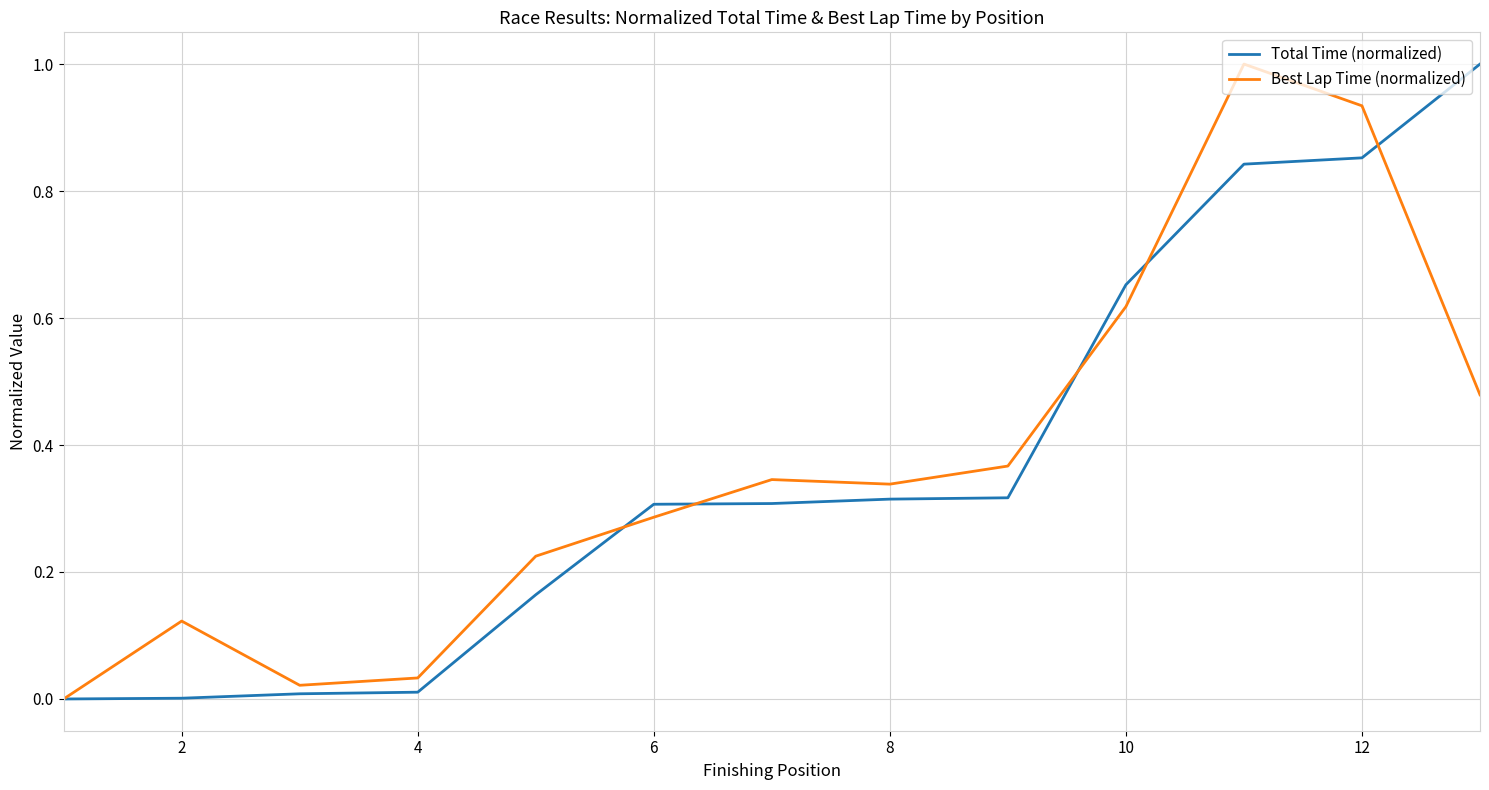

What is the maximum value for Best Lap Time (normalized)?

1.0